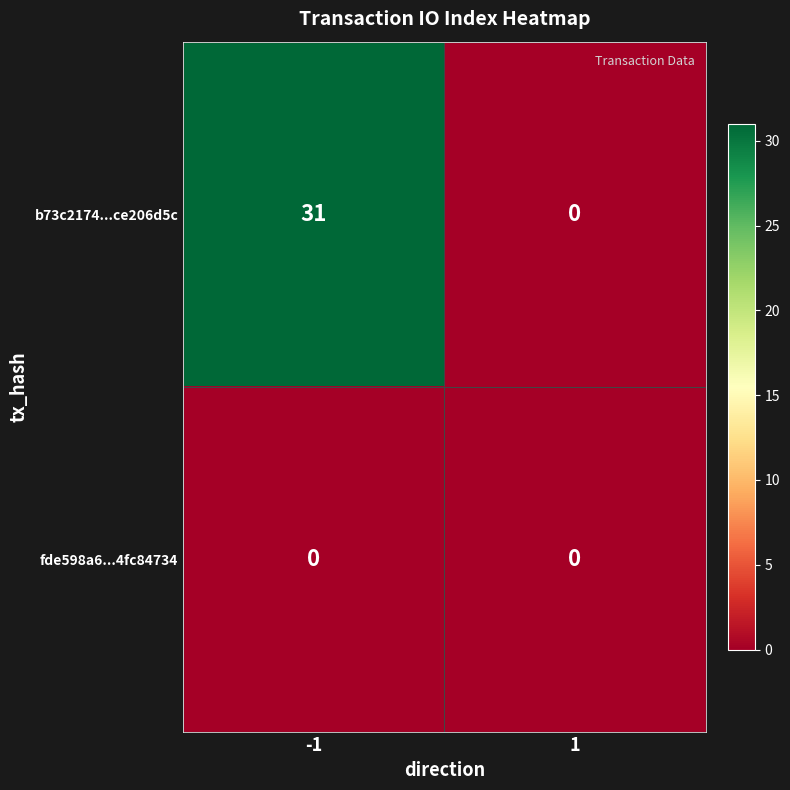

Rank the series at -1 from highest to lowest value.

b73c2174...ce206d5c, fde598a6...4fc84734